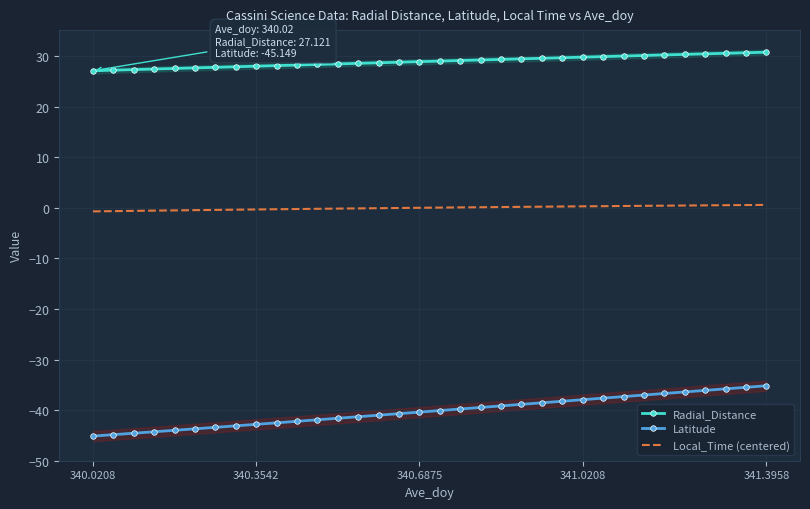

What is the maximum value for Latitude?

-35.2